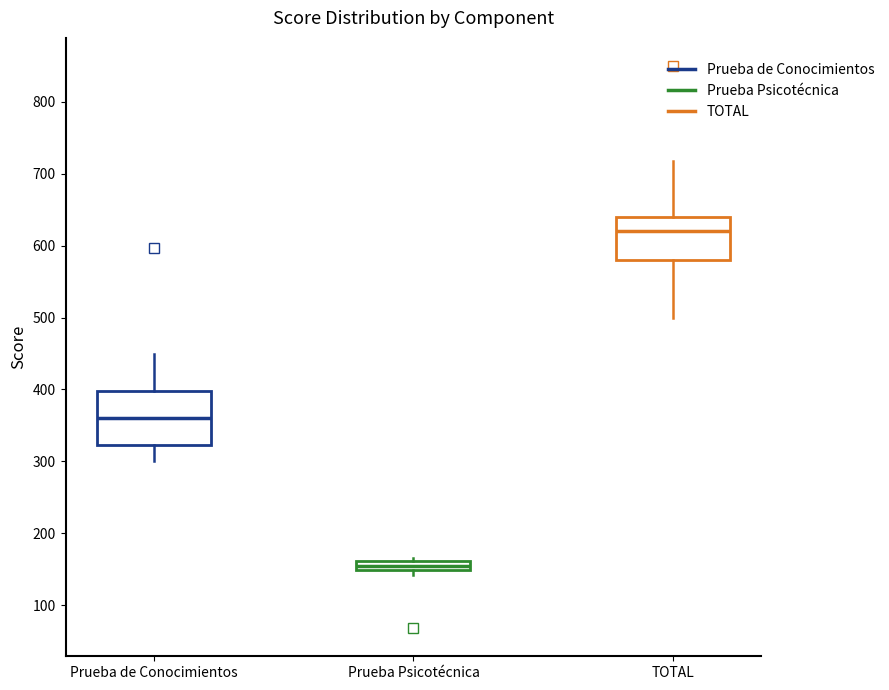

Which box's median line is the lowest?

Prueba Psicotécnica